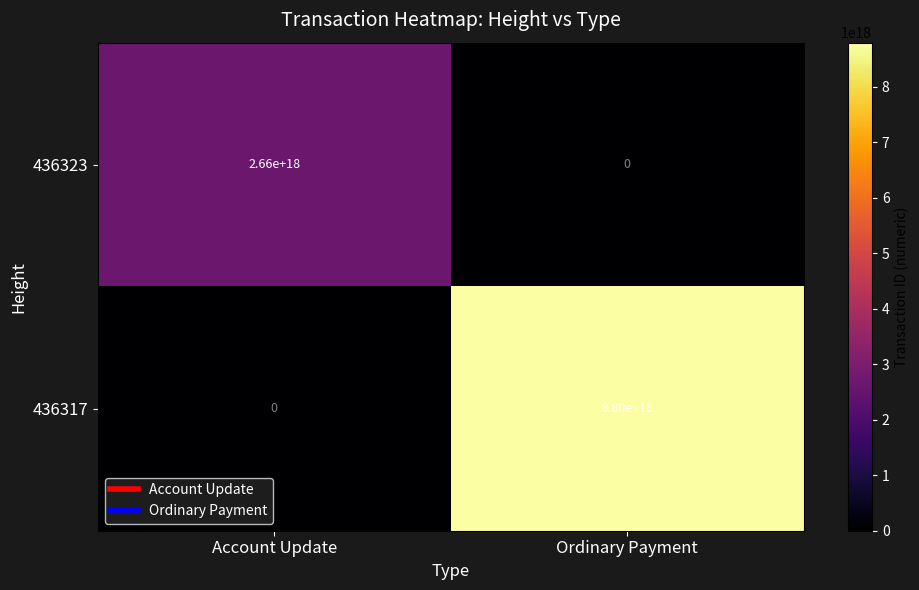

Which series changed the most between Account Update and Ordinary Payment?

436317